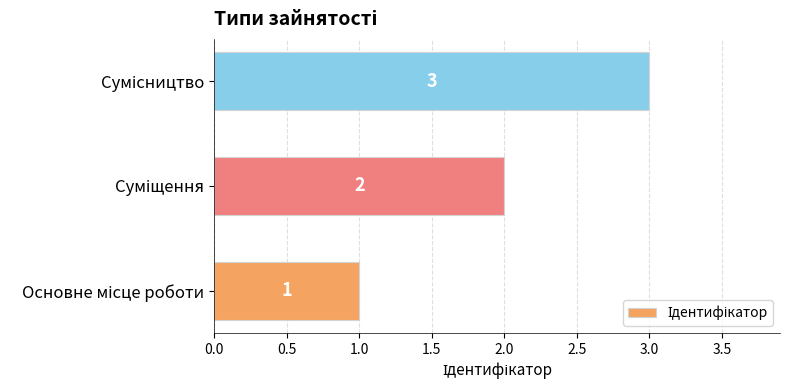

How many values are between 1 and 3?

3